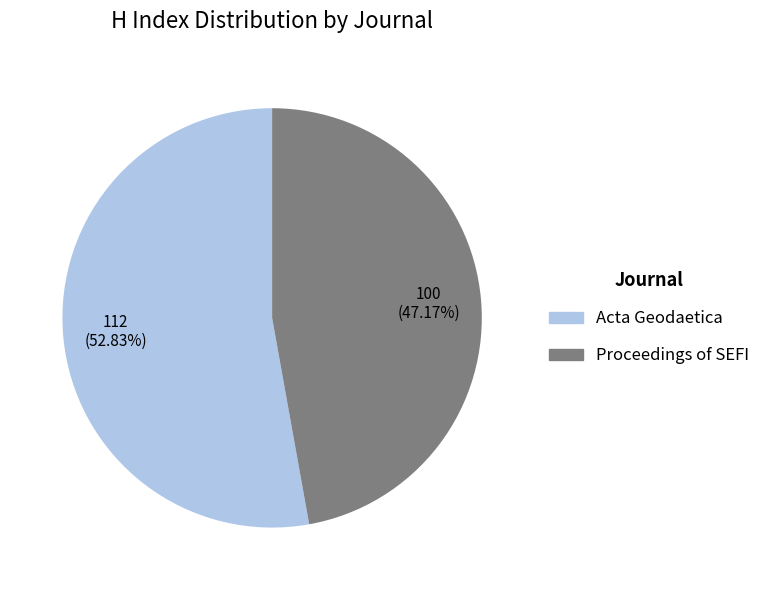

Is there any slice that represents more than half of the pie?

Yes